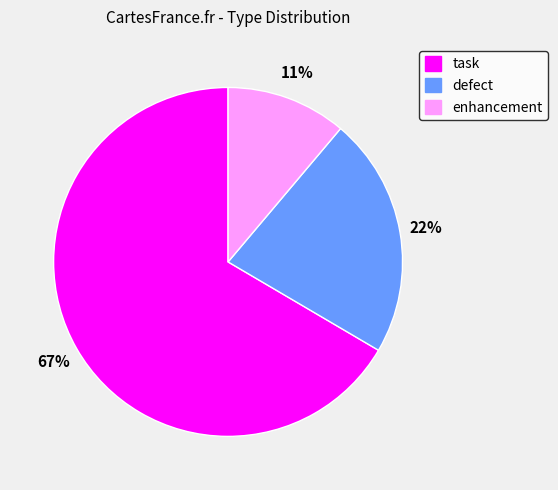

To the nearest percent, what is the combined percentage of task and defect?

89%